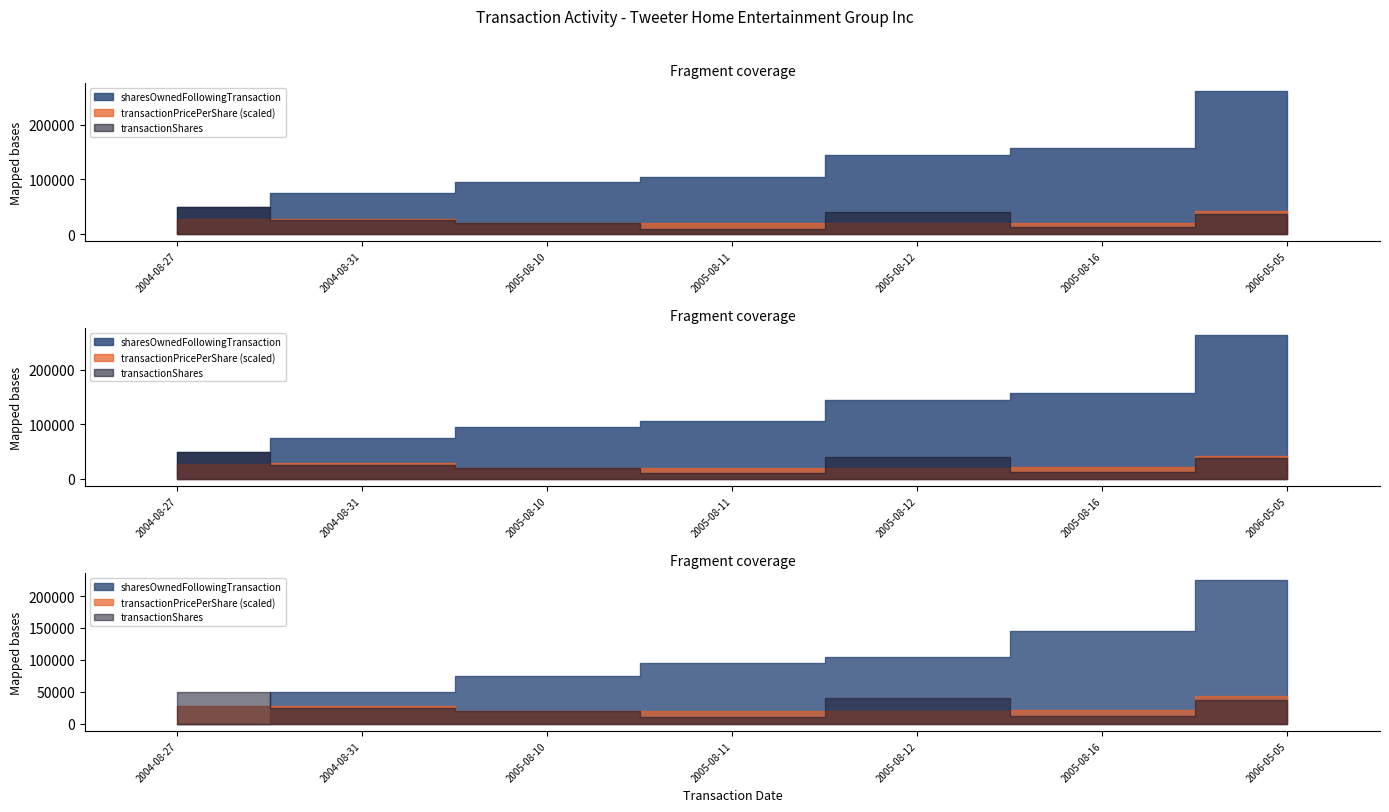

Rank the categories by transactionPricePerShare value from lowest to highest.

2005-08-11, 2005-08-10, 2005-08-12, 2005-08-16, 2004-08-27, 2004-08-31, 2006-05-05